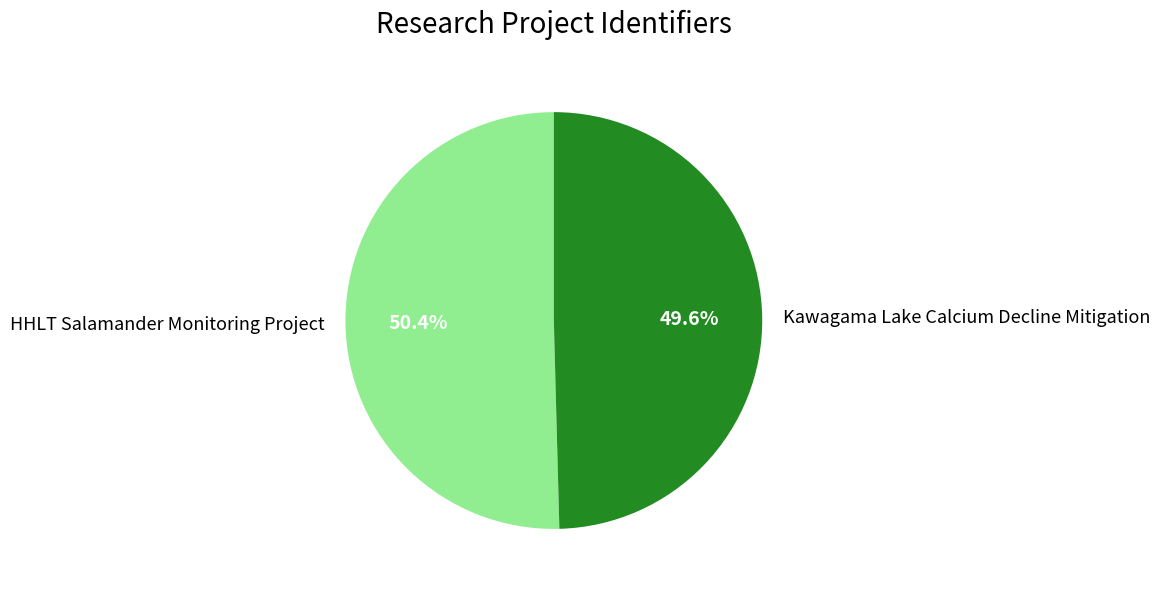

What percentage is the Kawagama Lake Calcium Decline Mitigation slice, to the nearest percent?

50%